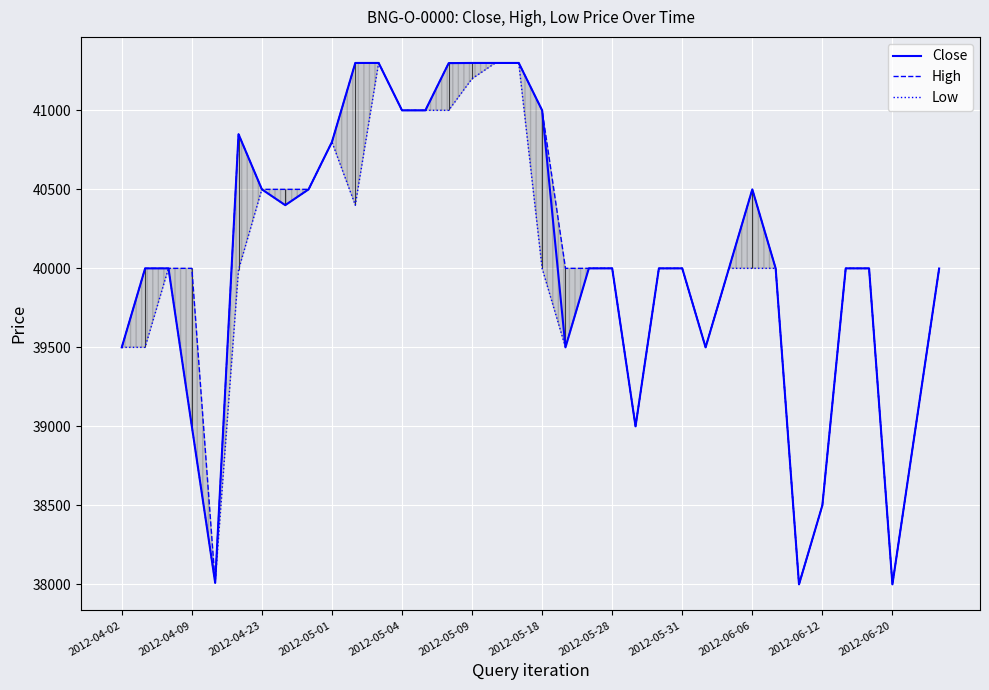

True or false: High and Close cross at least once.

False